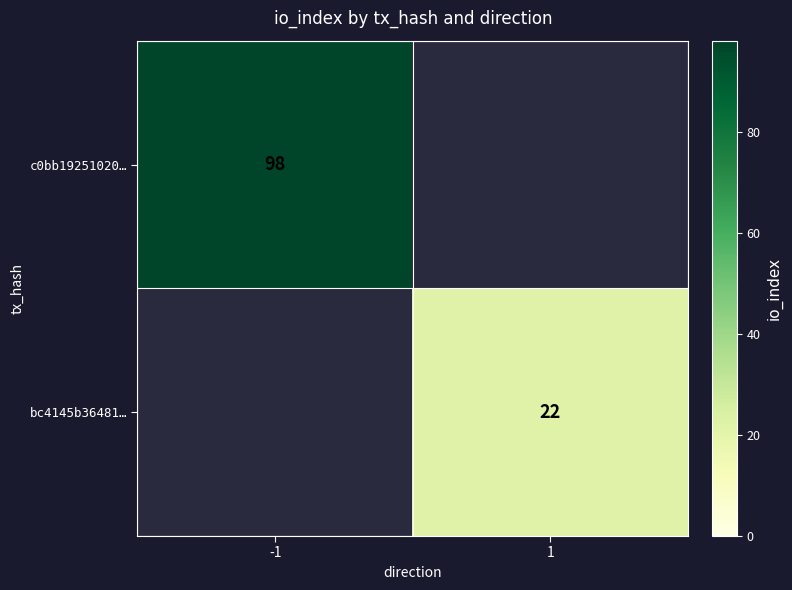

How many distinct data groups are displayed?

2